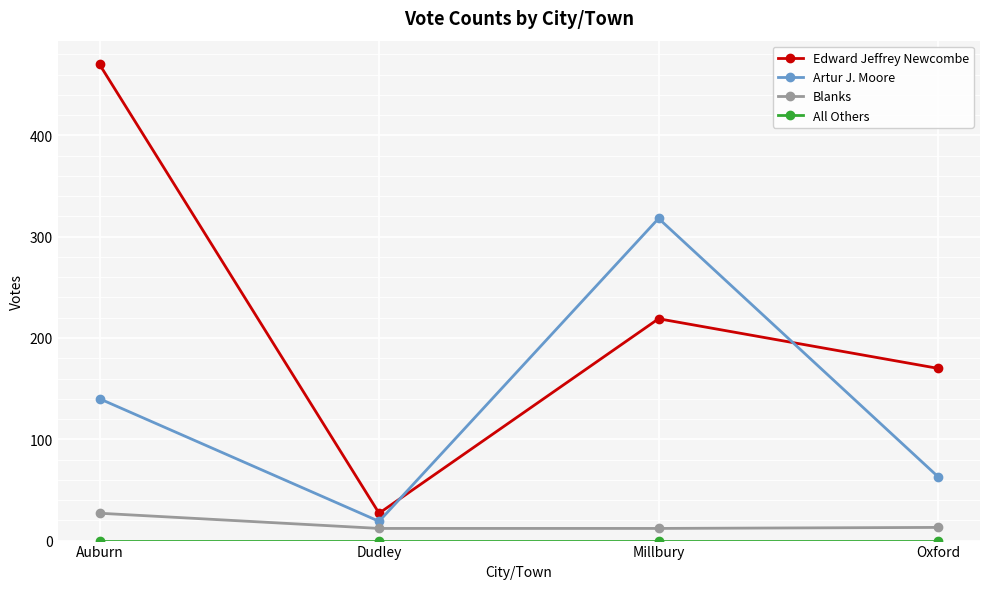

What is the total value across all series at Millbury?

549